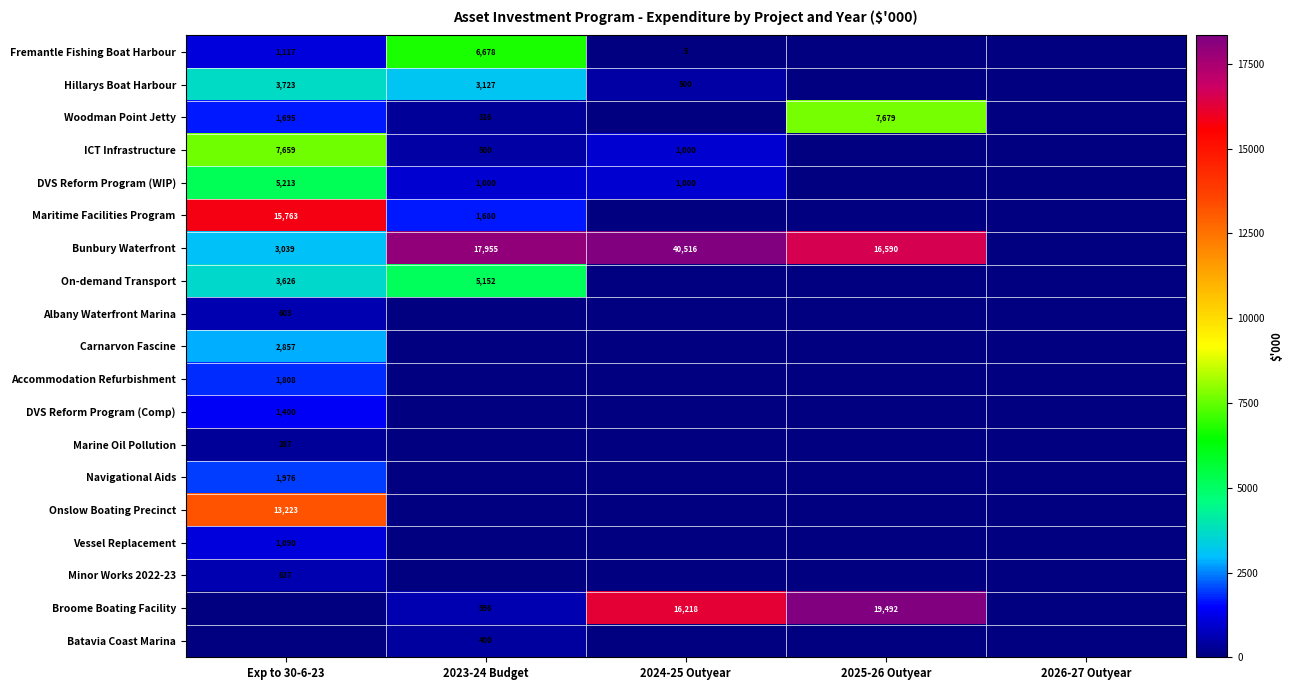

The ICT Infrastructure series shows 283 at 2023-24 Budget. True or false?

False